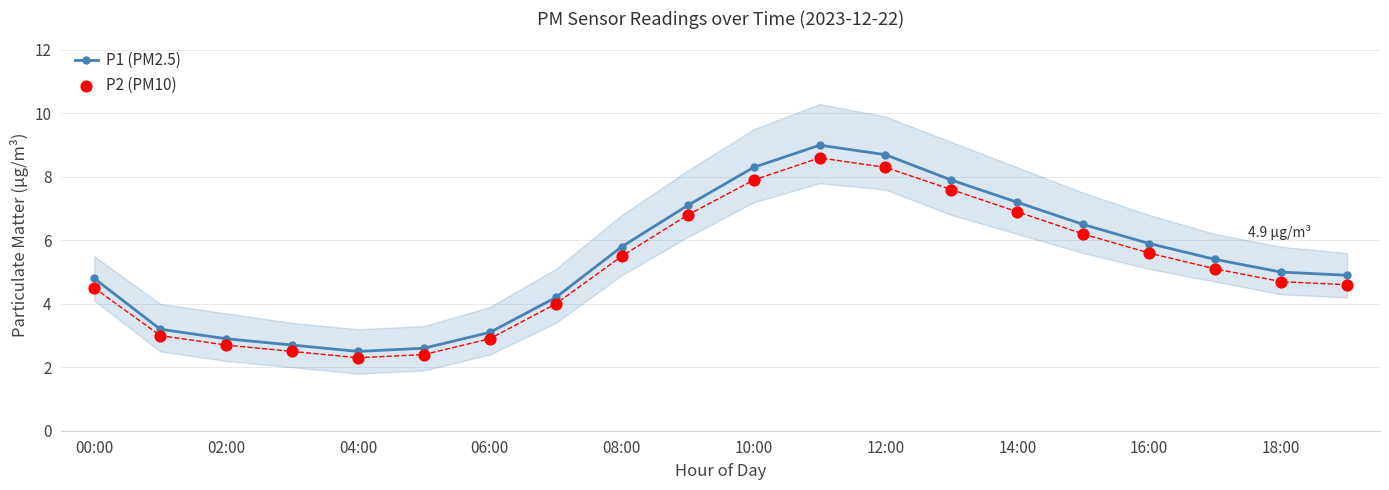

What are all the series names shown in the legend?

P1 (PM2.5), P2 (PM10)